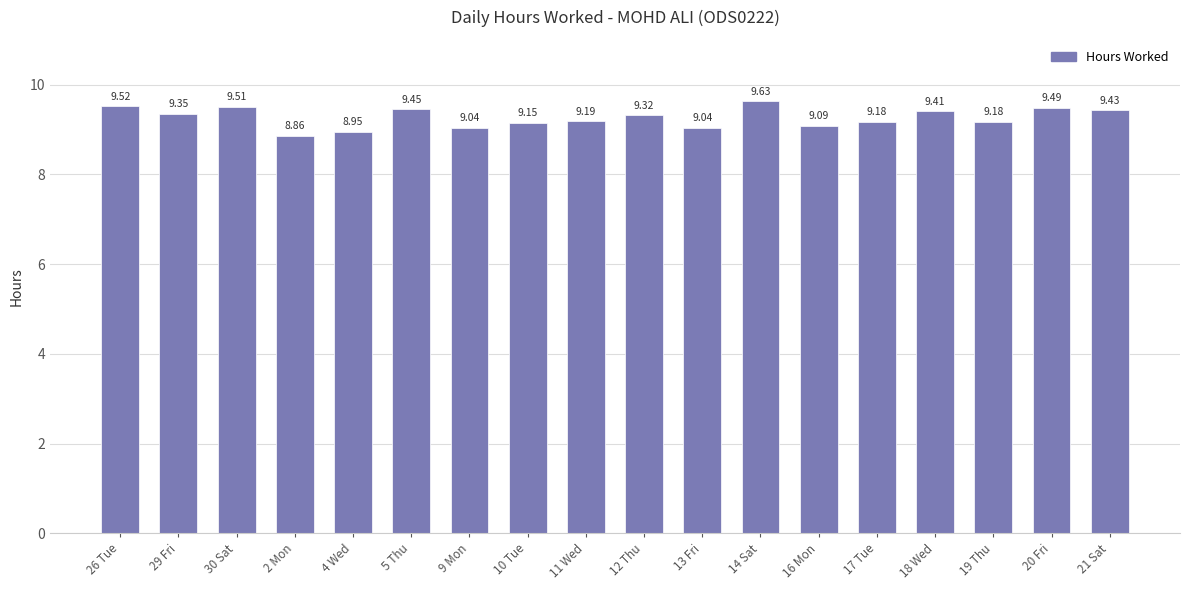

What is the greatest value displayed?

9.6